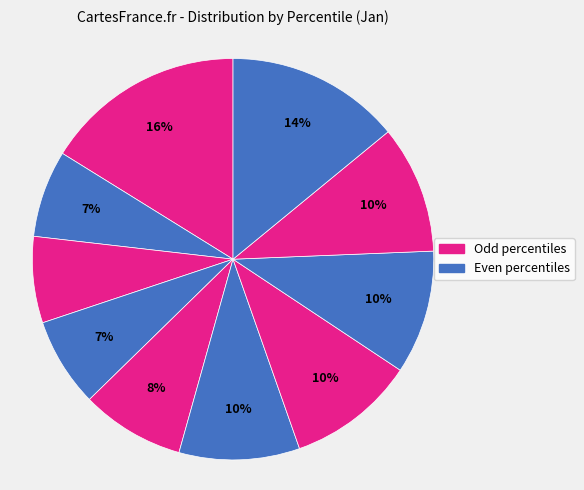

To the nearest percent, what is the average slice percentage?

10%